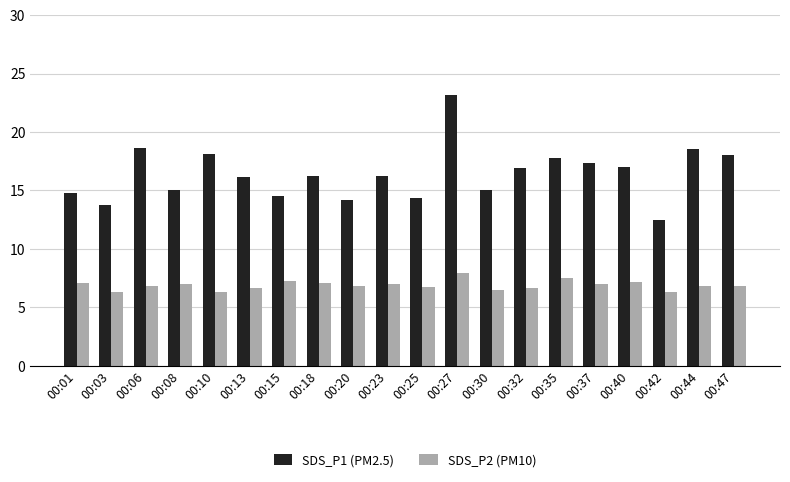

At which category is the sum across all series the highest?

00:27